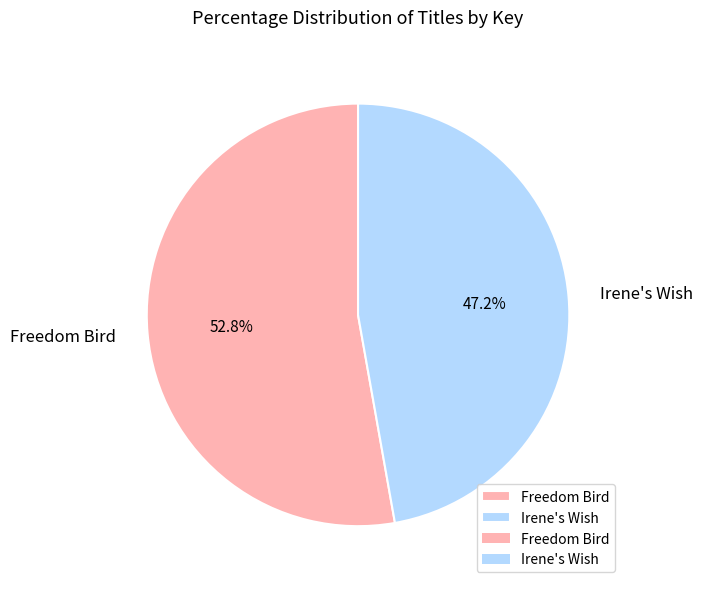

What portion of the pie excludes Irene's Wish?

52.8%